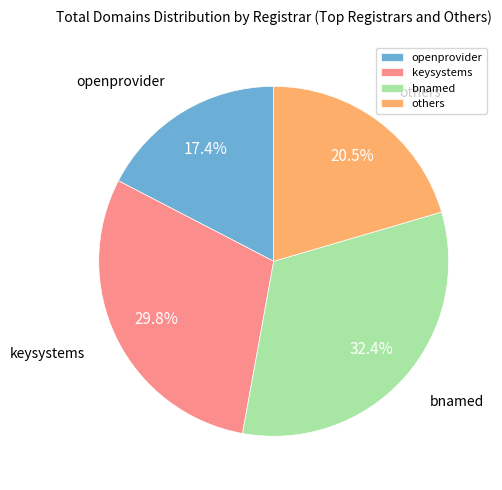

Rank the categories by value from lowest to highest.

openprovider, others, keysystems, bnamed